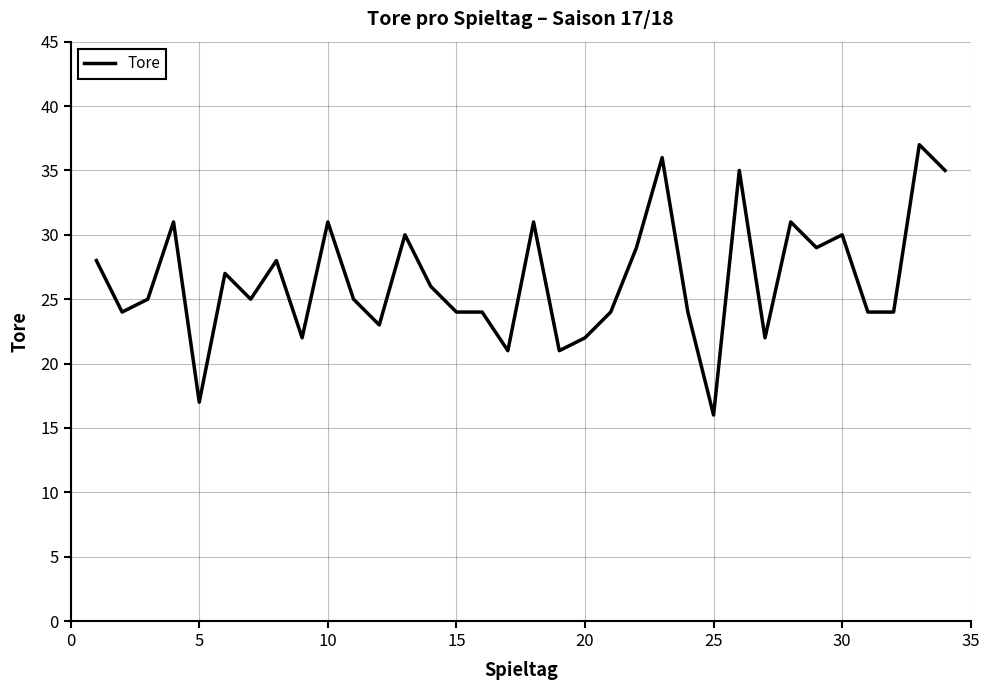

What is the smallest value displayed?

16